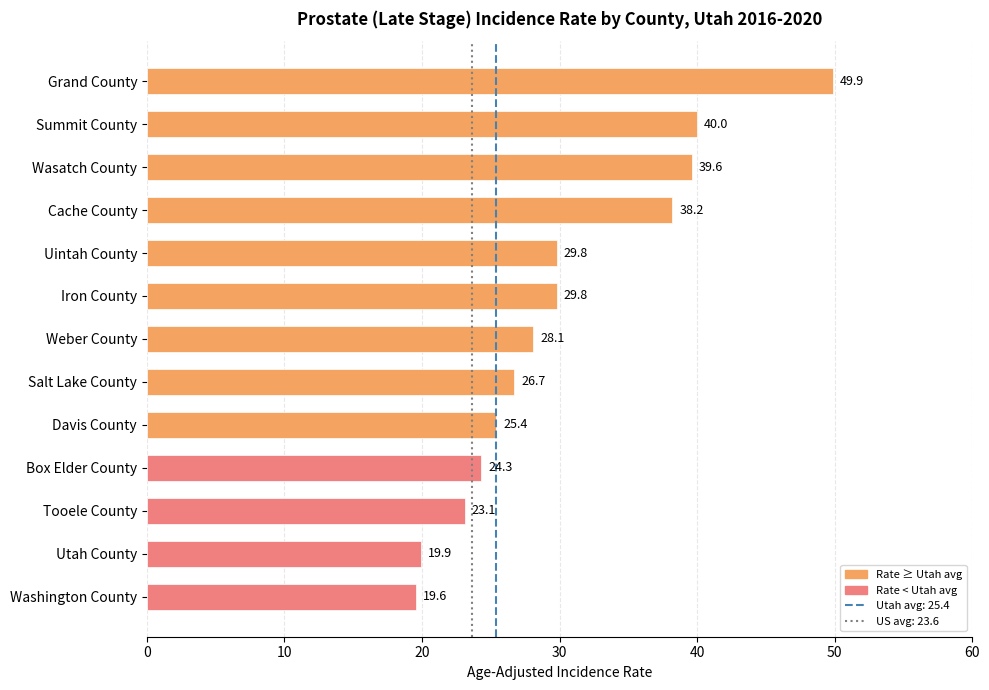

Is it true that the value at Cache County is 38.2?

True